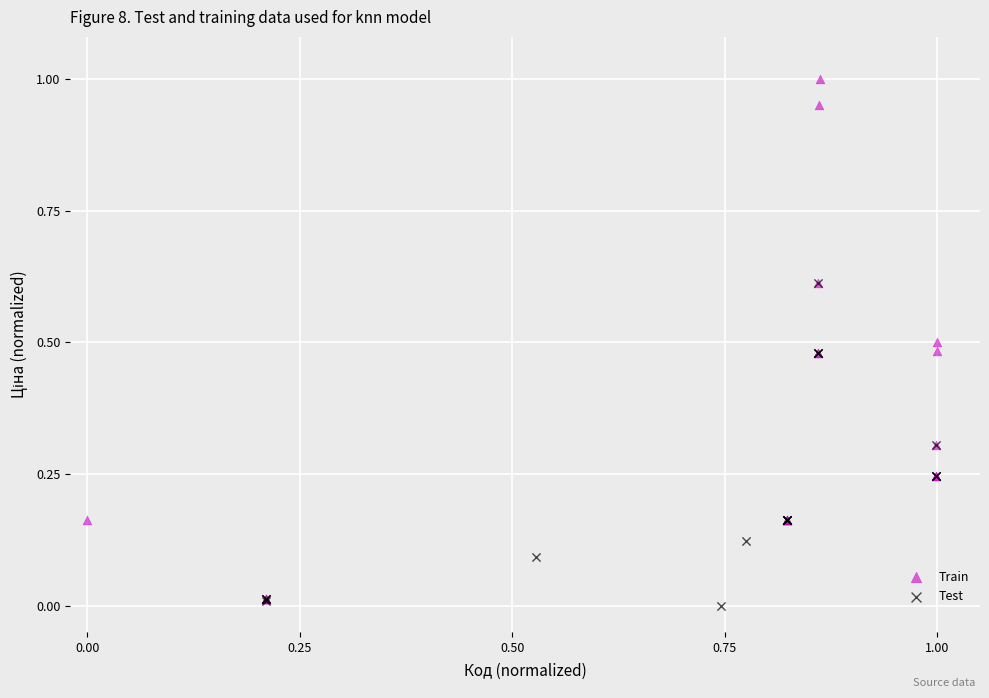

Which series has the largest Y range (max minus min)?

Train